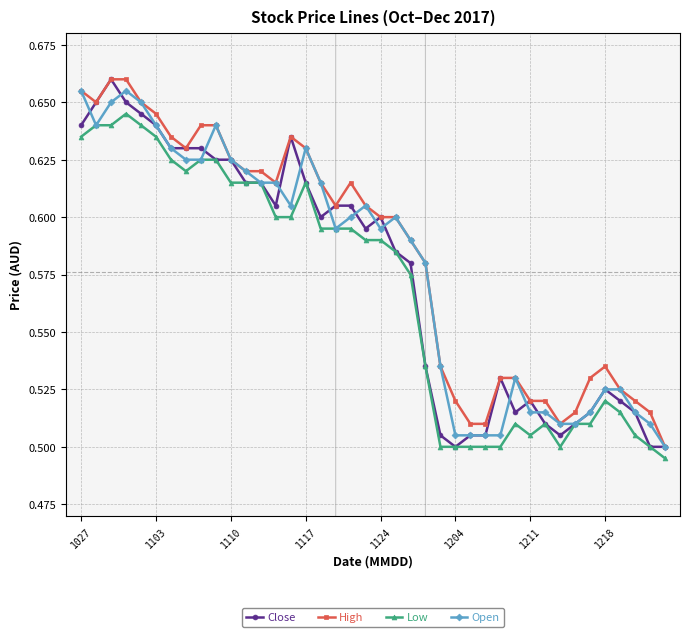

How many High values are between 0 and 1?

40